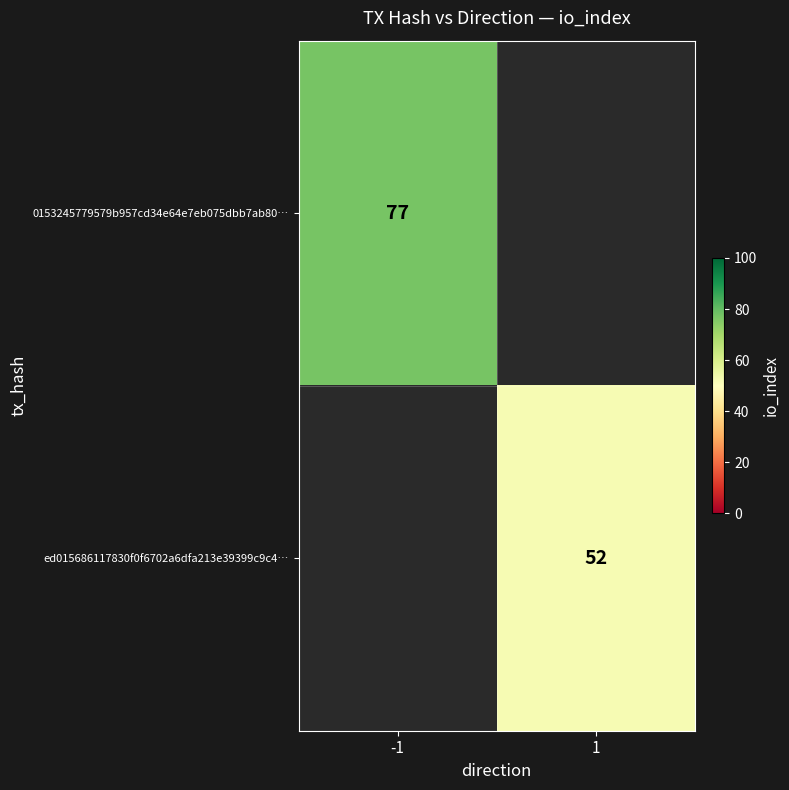

True or false: ed015686117830f0f6702a6dfa213e39399c9c4… has a value of 90 at 1.

False